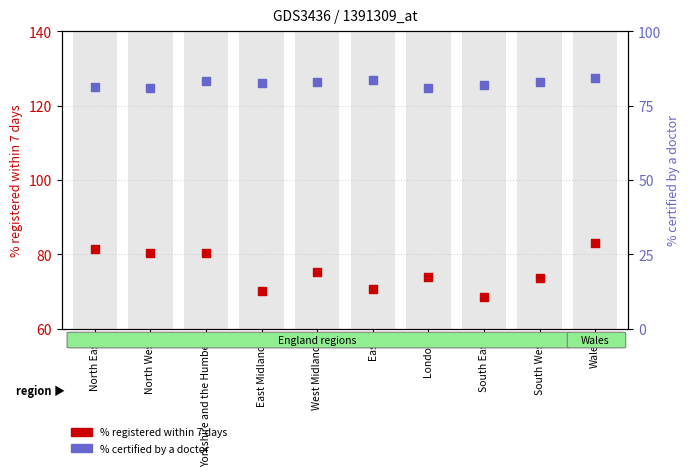

Which series reaches the maximum Y coordinate?

% certified by a doctor